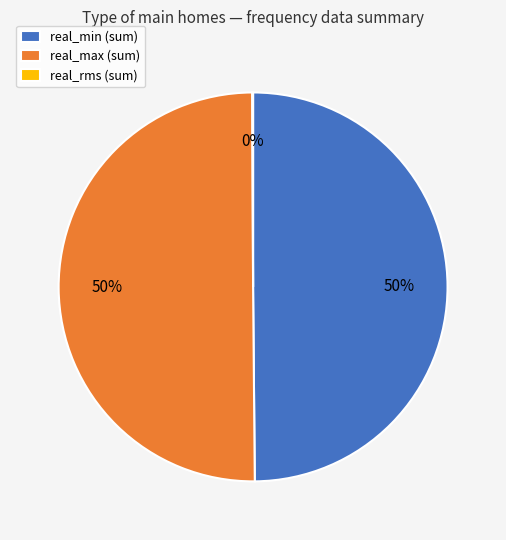

To the nearest percent, what is the combined percentage of real_max (sum) and real_min (sum)?

100%